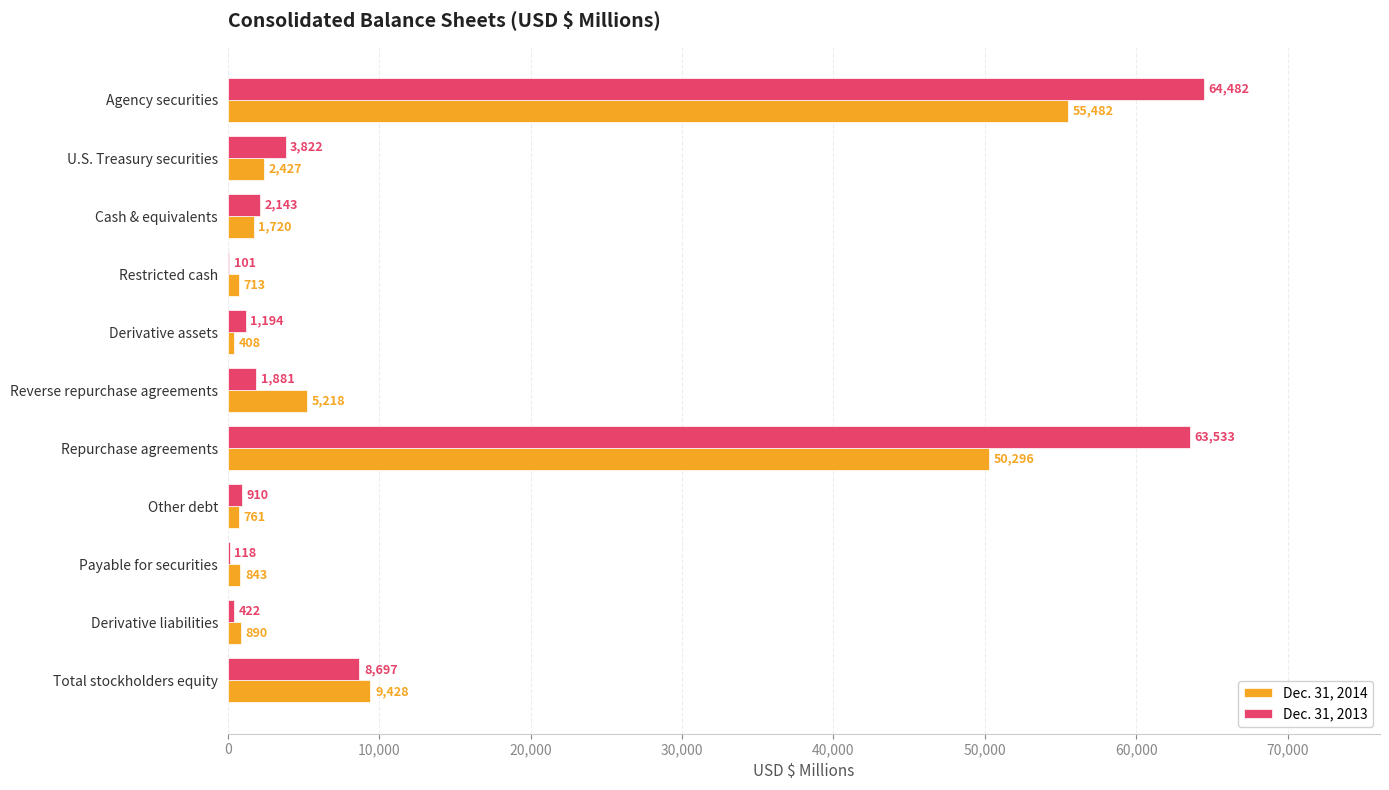

What is the approximate value of Dec. 31, 2013 at Other debt?

910